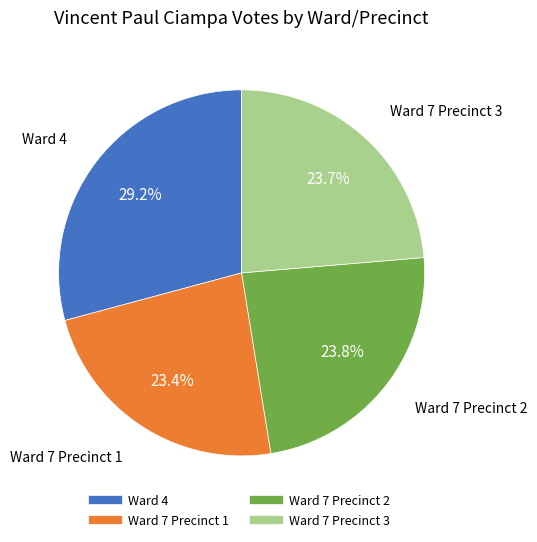

Between Ward 4 and Ward 7 Precinct 3, which is larger?

Ward 4